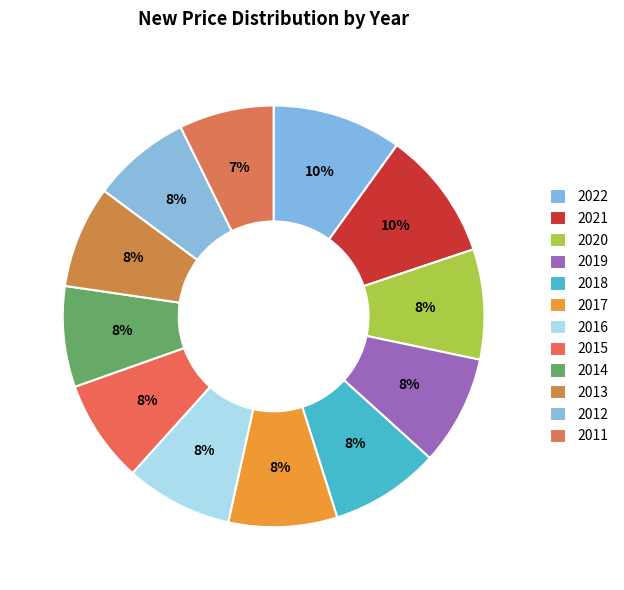

How many segments does this pie chart have?

12